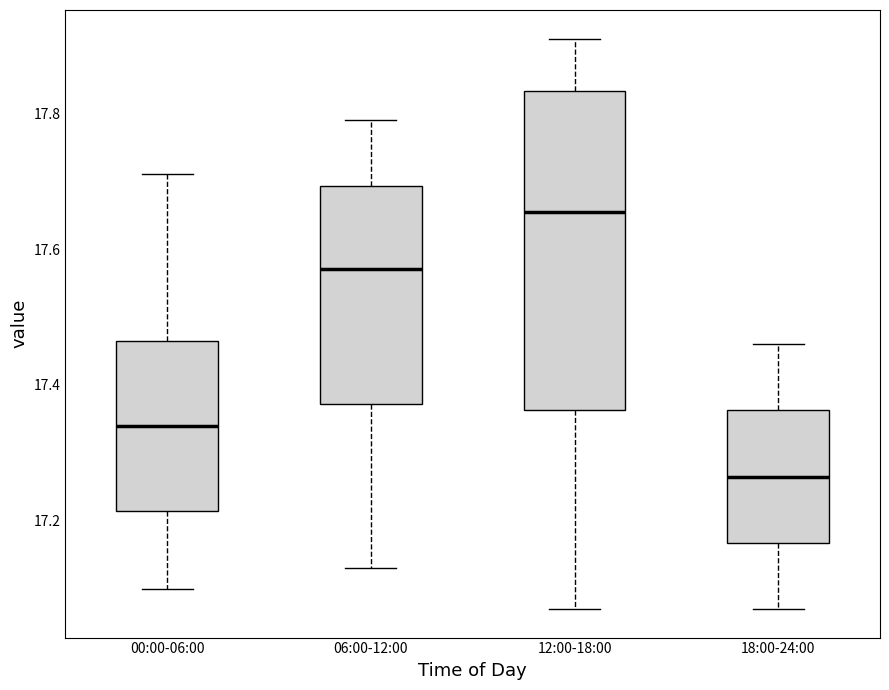

Reading left to right, transcribe this box plot: for each box, give where its median line is, the range the box spans, and where its two whiskers end, as read against the y-axis. The values are not printed on the chart, so give them approximately, as read against the axis.

00:00-06:00: median 17.34, box 17.22 to 17.46, whiskers 17.10 to 17.72
06:00-12:00: median 17.58, box 17.38 to 17.70, whiskers 17.14 to 17.80
12:00-18:00: median 17.66, box 17.36 to 17.84, whiskers 17.08 to 17.92
18:00-24:00: median 17.26, box 17.16 to 17.36, whiskers 17.08 to 17.46